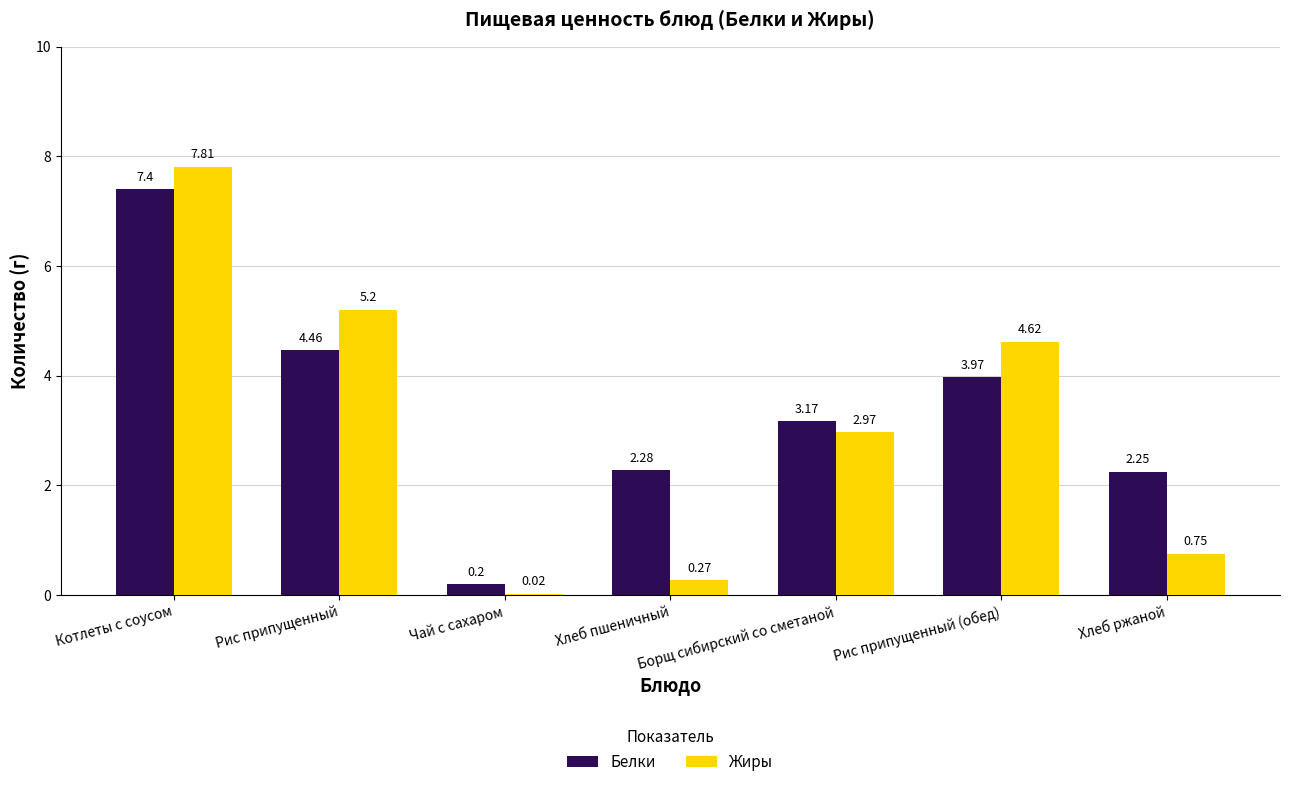

What is the approximate value of Белки at Котлеты с соусом?

7.4